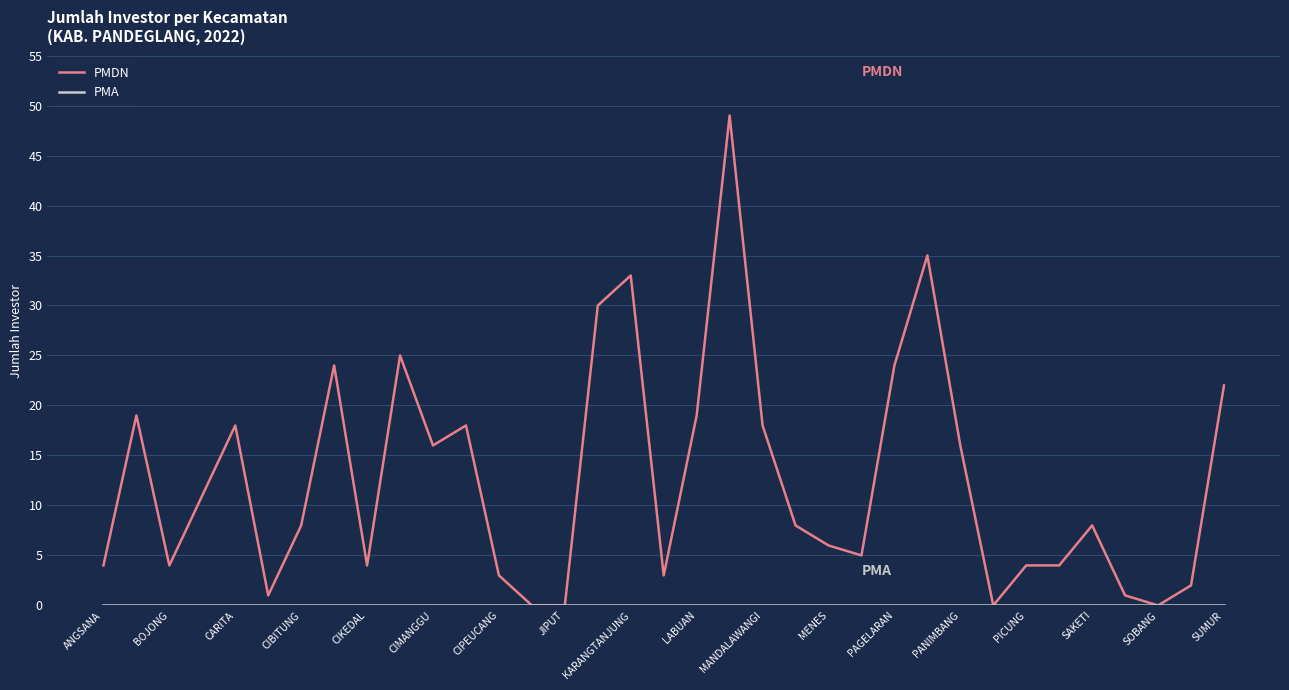

What is the highest value of the PMDN series?

49